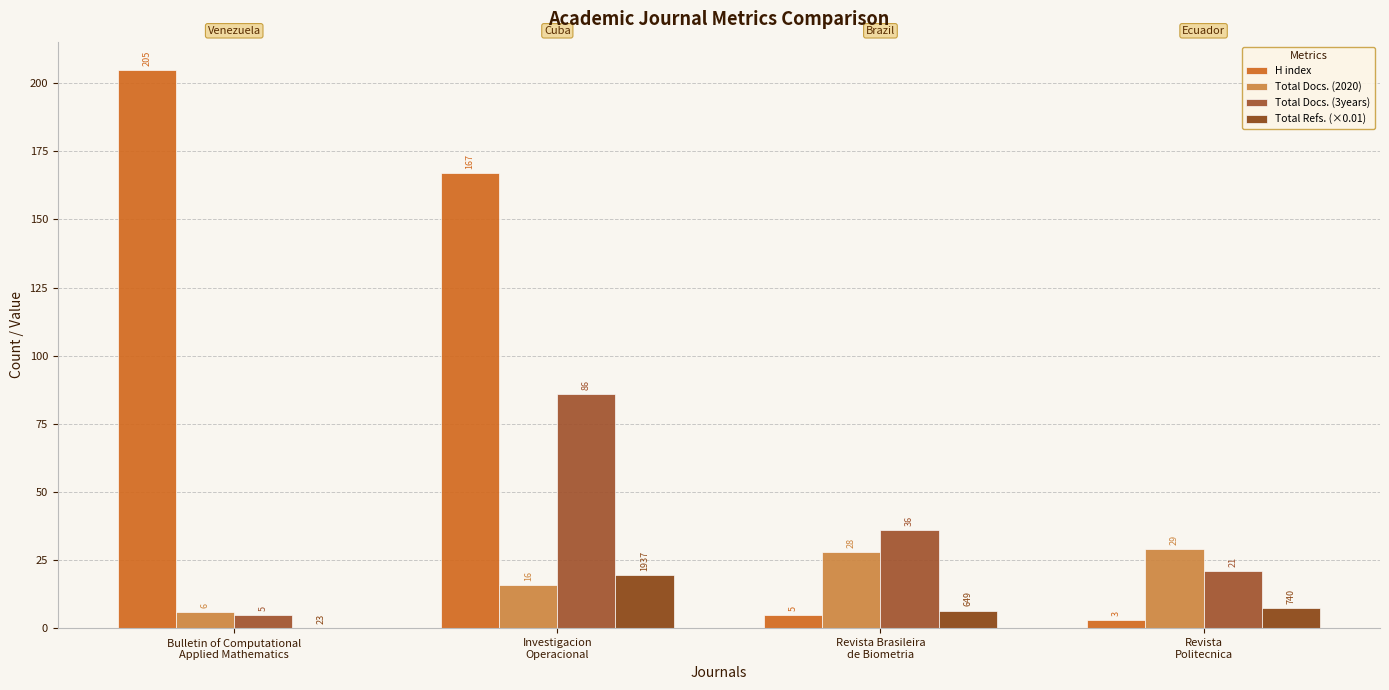

Rank the series at Bulletin of Computational
Applied Mathematics from highest to lowest value.

H index, Total Docs. (2020), Total Docs. (3years), Total Refs. (×0.01)